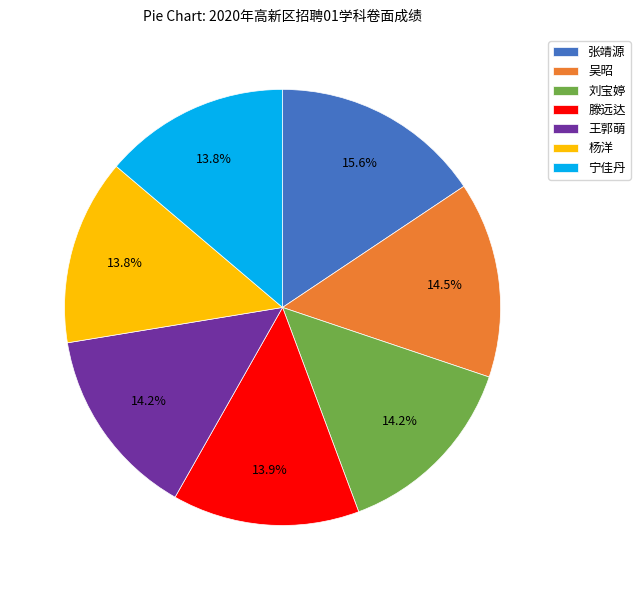

Does 滕远达 represent more than half of the total?

No